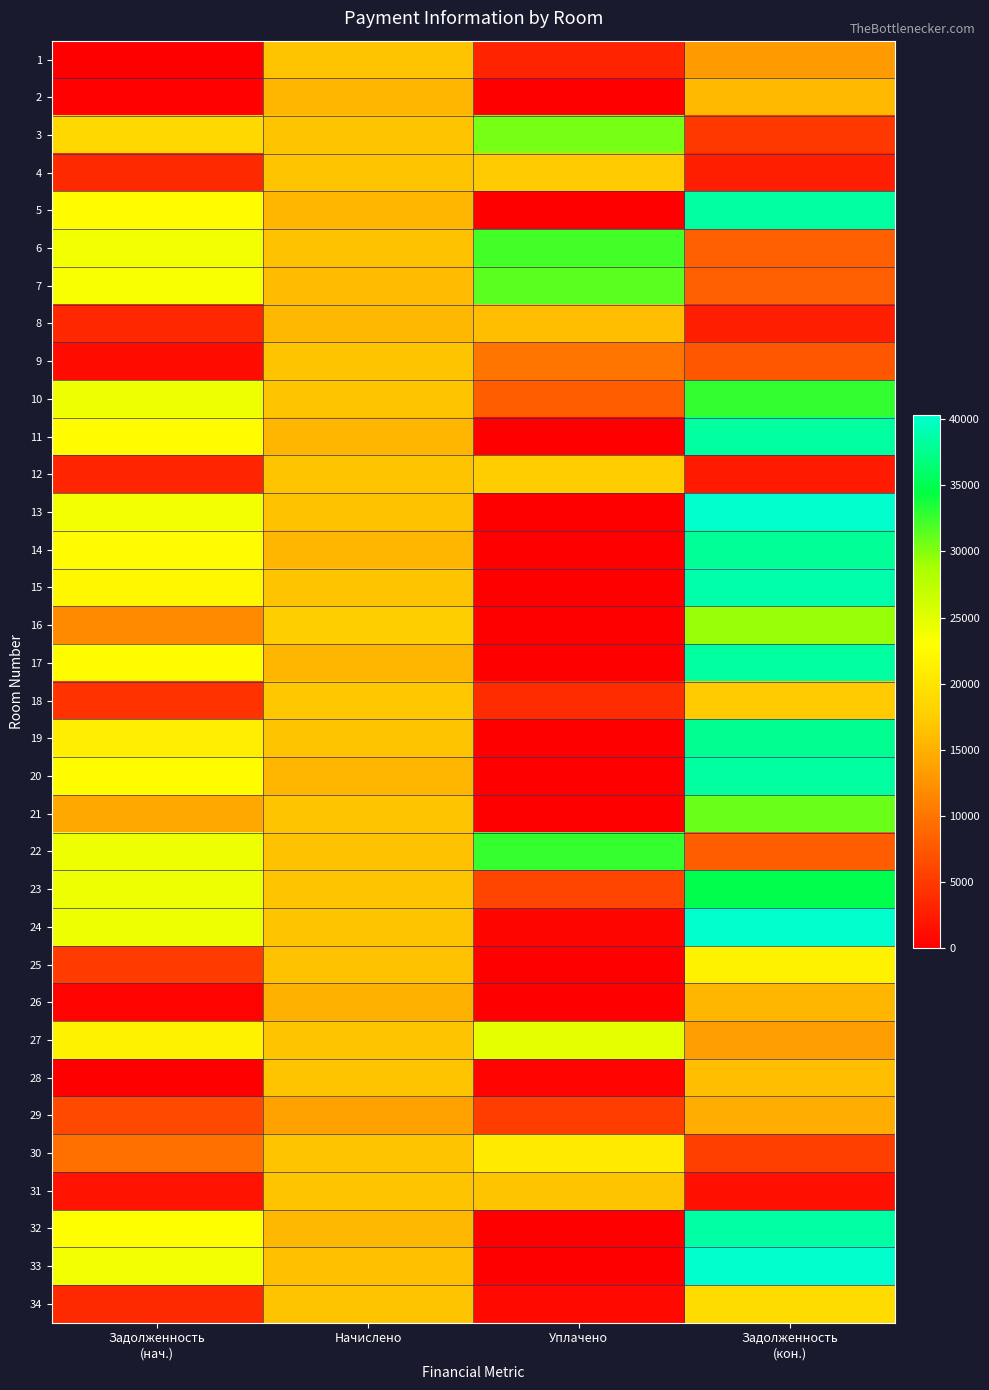

Reading left to right, transcribe all the data shown in this chart.

1: Задолженность
(нач.)=0.0	Начислено=16540.8	Уплачено=3095.7	Задолженность
(кон.)=13135.6
2: Задолженность
(нач.)=291.4	Начислено=15567.8	Уплачено=0.0	Задолженность
(кон.)=15859.2
3: Задолженность
(нач.)=18708.9	Начислено=16573.4	Уплачено=30432.5	Задолженность
(кон.)=4849.7
4: Задолженность
(нач.)=3492.4	Начислено=16540.8	Уплачено=17307.0	Задолженность
(кон.)=2726.3
5: Задолженность
(нач.)=22733.6	Начислено=15567.8	Уплачено=0.0	Задолженность
(кон.)=38301.4
6: Задолженность
(нач.)=23918.0	Начислено=16378.9	Уплачено=32201.0	Задолженность
(кон.)=8095.9
7: Задолженность
(нач.)=23396.8	Начислено=16022.0	Уплачено=31336.7	Задолженность
(кон.)=8082.2
8: Задолженность
(нач.)=3309.2	Начислено=15665.1	Уплачено=16163.0	Задолженность
(кон.)=2811.3
9: Задолженность
(нач.)=958.6	Начислено=16573.4	Уплачено=10000.0	Задолженность
(кон.)=7532.0
10: Задолженность
(нач.)=24192.9	Начислено=16573.4	Уплачено=8000.0	Задолженность
(кон.)=32766.3
11: Задолженность
(нач.)=22733.6	Начислено=15567.8	Уплачено=0.0	Задолженность
(кон.)=38301.4
12: Задолженность
(нач.)=3163.9	Начислено=16540.8	Уплачено=17363.0	Задолженность
(кон.)=2341.7
13: Задолженность
(нач.)=23918.0	Начислено=16378.9	Уплачено=0.0	Задолженность
(кон.)=40297.0
14: Задолженность
(нач.)=22544.0	Начислено=15438.0	Уплачено=0.0	Задолженность
(кон.)=37982.0
15: Задолженность
(нач.)=22149.5	Начислено=16573.4	Уплачено=0.0	Задолженность
(кон.)=38722.9
16: Задолженность
(нач.)=11661.0	Начислено=17617.5	Уплачено=0.0	Задолженность
(кон.)=29278.4
17: Задолженность
(нач.)=22733.6	Начислено=15567.8	Уплачено=0.0	Задолженность
(кон.)=38301.4
18: Задолженность
(нач.)=4257.2	Начислено=16865.2	Уплачено=3930.3	Задолженность
(кон.)=17192.0
19: Задолженность
(нач.)=21220.5	Начислено=16540.8	Уплачено=0.0	Задолженность
(кон.)=37761.4
20: Задолженность
(нач.)=22743.0	Начислено=15574.3	Уплачено=0.0	Задолженность
(кон.)=38317.3
21: Задолженность
(нач.)=14318.9	Начислено=16560.1	Уплачено=0.0	Задолженность
(кон.)=30878.9
22: Задолженность
(нач.)=24106.8	Начислено=16508.3	Уплачено=32700.0	Задолженность
(кон.)=7915.1
23: Задолженность
(нач.)=24154.5	Начислено=16540.8	Уплачено=5880.0	Задолженность
(кон.)=34815.3
24: Задолженность
(нач.)=24154.5	Начислено=16540.8	Уплачено=500.0	Задолженность
(кон.)=40195.3
25: Задолженность
(нач.)=5161.0	Начислено=16508.3	Уплачено=0.0	Задолженность
(кон.)=21669.3
26: Задолженность
(нач.)=428.4	Начислено=15074.9	Уплачено=0.0	Задолженность
(кон.)=15503.3
27: Задолженность
(нач.)=21611.5	Начислено=16573.4	Уплачено=24675.5	Задолженность
(кон.)=13509.4
28: Задолженность
(нач.)=0.0	Начислено=16573.4	Уплачено=394.0	Задолженность
(кон.)=16179.4
29: Задолженность
(нач.)=6287.6	Начислено=13780.7	Уплачено=5321.5	Задолженность
(кон.)=14746.8
30: Задолженность
(нач.)=9477.4	Начислено=16540.8	Уплачено=20659.0	Задолженность
(кон.)=5359.2
31: Задолженность
(нач.)=1624.3	Начислено=16560.1	Уплачено=16675.6	Задолженность
(кон.)=1508.9
32: Задолженность
(нач.)=22875.6	Начислено=15665.1	Уплачено=0.0	Задолженность
(кон.)=38540.8
33: Задолженность
(нач.)=23870.5	Начислено=16346.3	Уплачено=0.0	Задолженность
(кон.)=40216.8
34: Задолженность
(нач.)=3506.9	Начислено=16605.6	Уплачено=933.0	Задолженность
(кон.)=19179.4